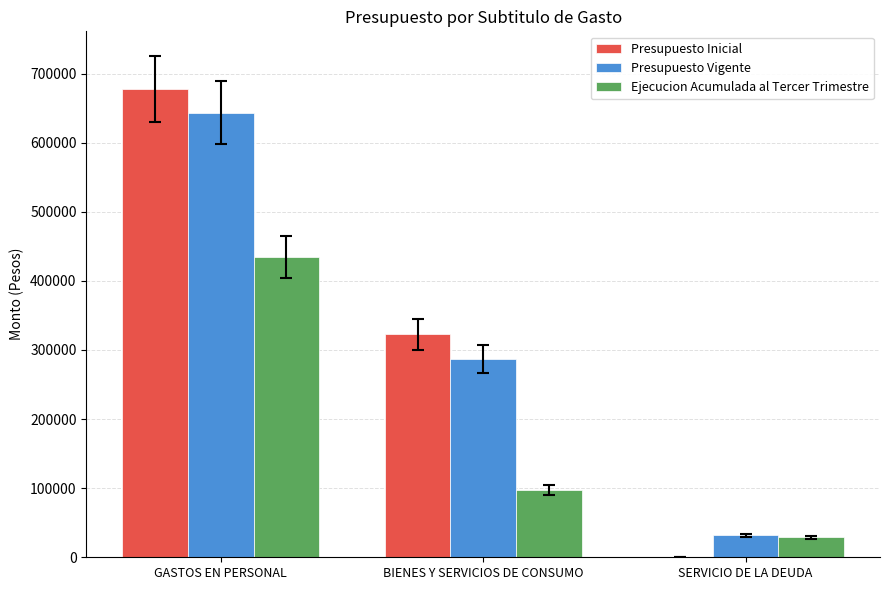

At which label is Presupuesto Inicial closest to 338720?

BIENES Y SERVICIOS DE CONSUMO